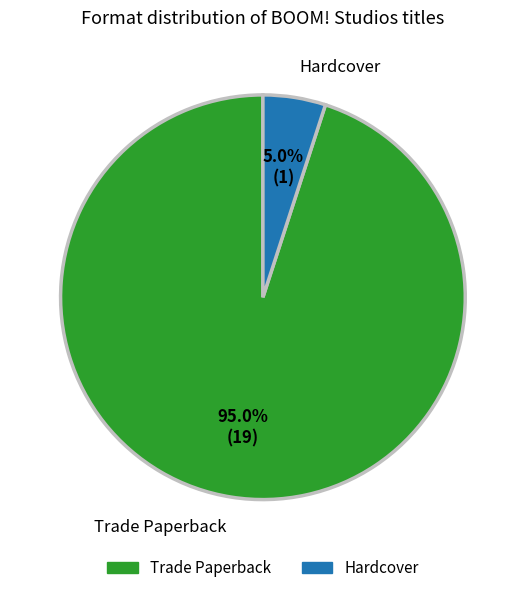

Does any single category account for the majority?

Yes